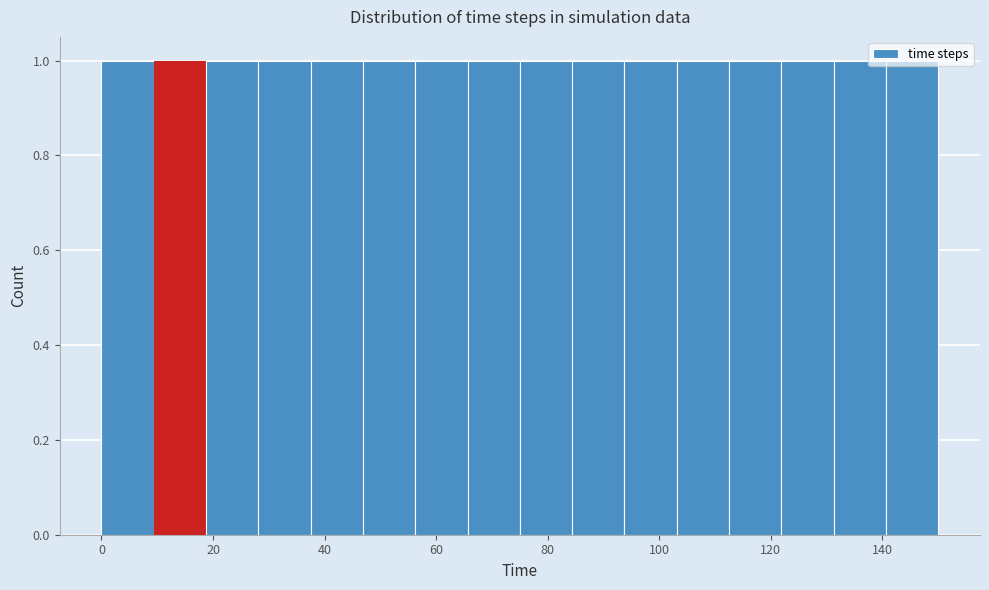

Reading left to right, list every bar in this chart as the range it spans on the x-axis followed by its height. Neither the bar edges nor the heights are printed on the chart, so give them approximately, as read against the axes.

0 to 10: 1
10 to 18: 1
18 to 28: 1
28 to 38: 1
38 to 46: 1
46 to 56: 1
56 to 66: 1
66 to 76: 1
76 to 84: 1
84 to 94: 1
94 to 104: 1
104 to 112: 1
112 to 122: 1
122 to 132: 1
132 to 140: 1
140 to 150: 1